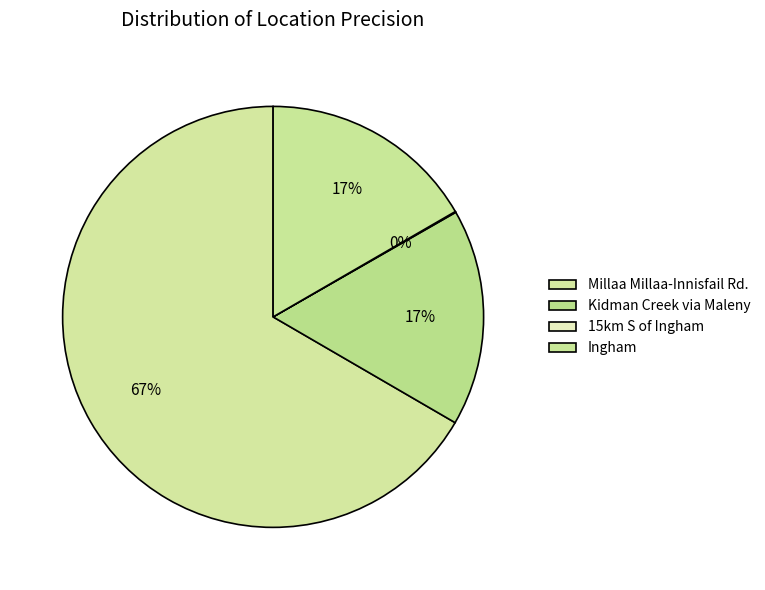

To the nearest percent, what is the combined percentage of Ingham and Kidman Creek via Maleny?

33%